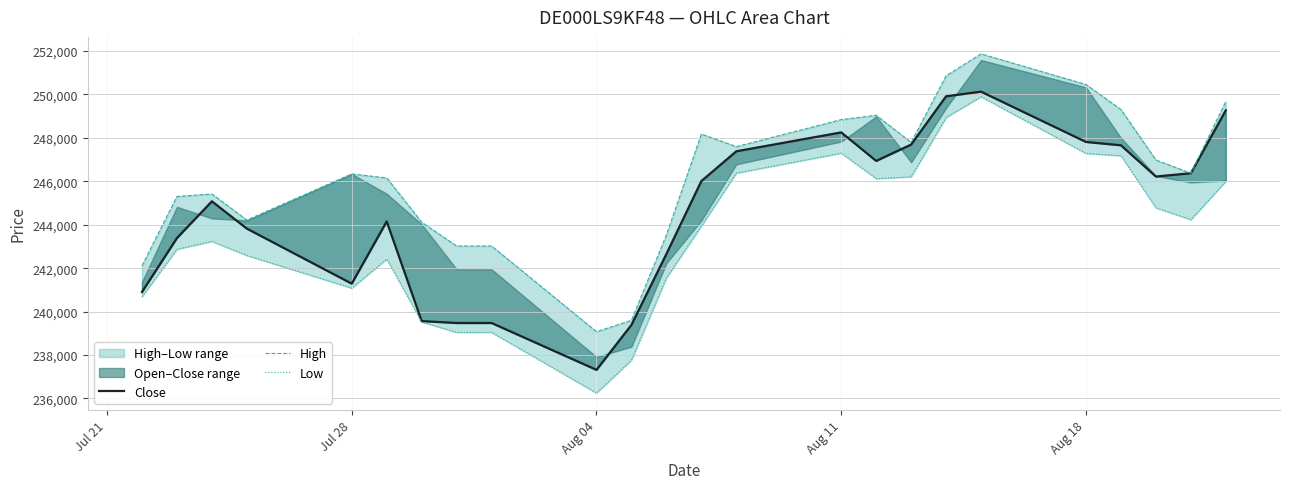

How many data points in High are above 246369?

11